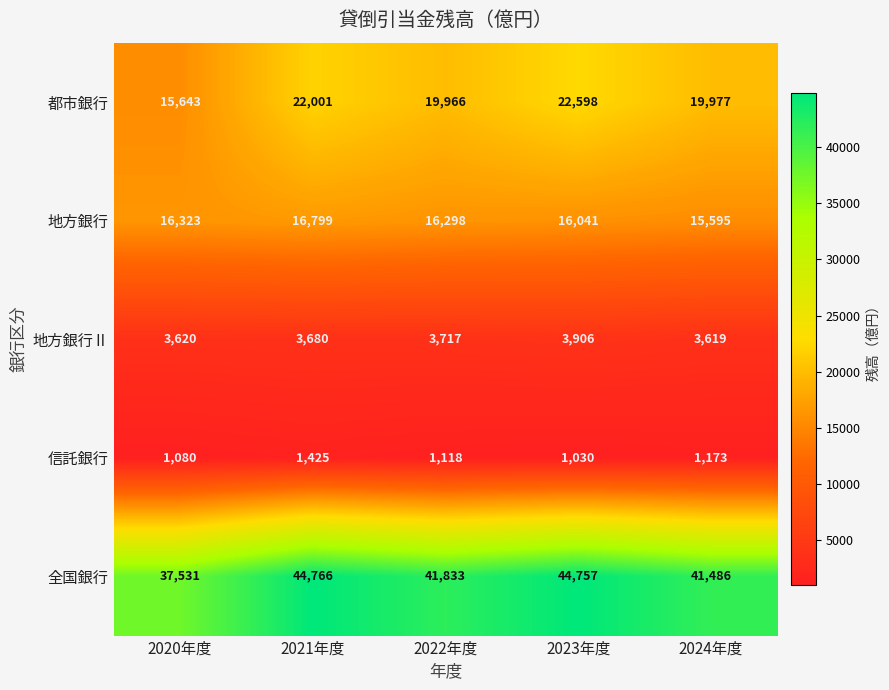

True or false: 地方銀行Ⅱ has a value of 3620 at 2020年度.

True